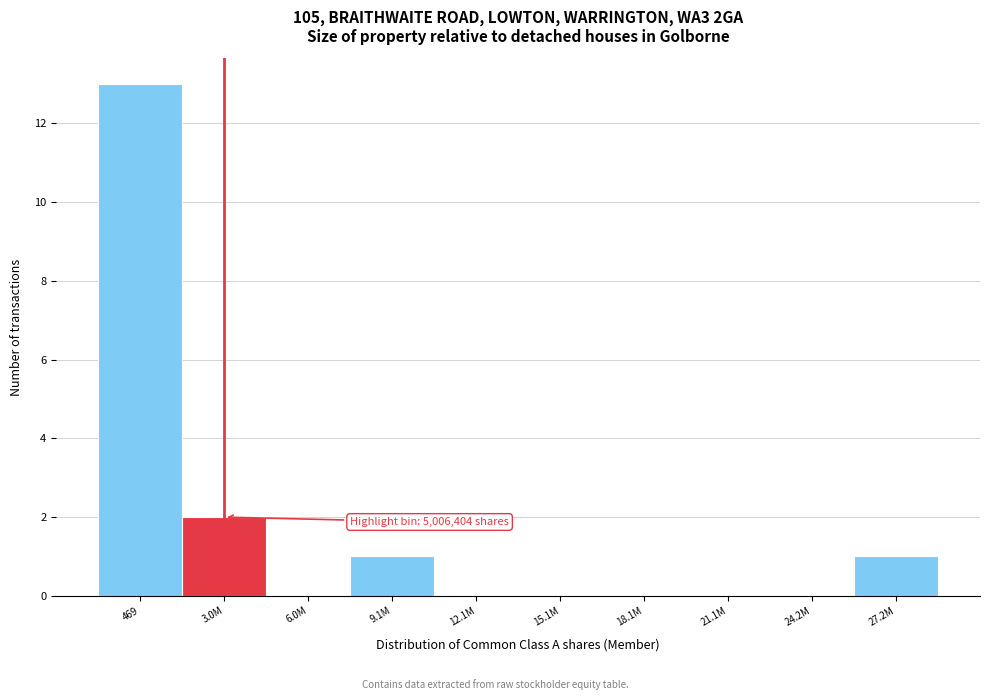

Reading left to right, list all the values displayed in this chart.

469=13	3.0M=2	6.0M=0	9.1M=1	12.1M=0	15.1M=0	18.1M=0	21.1M=0	24.2M=0	27.2M=1